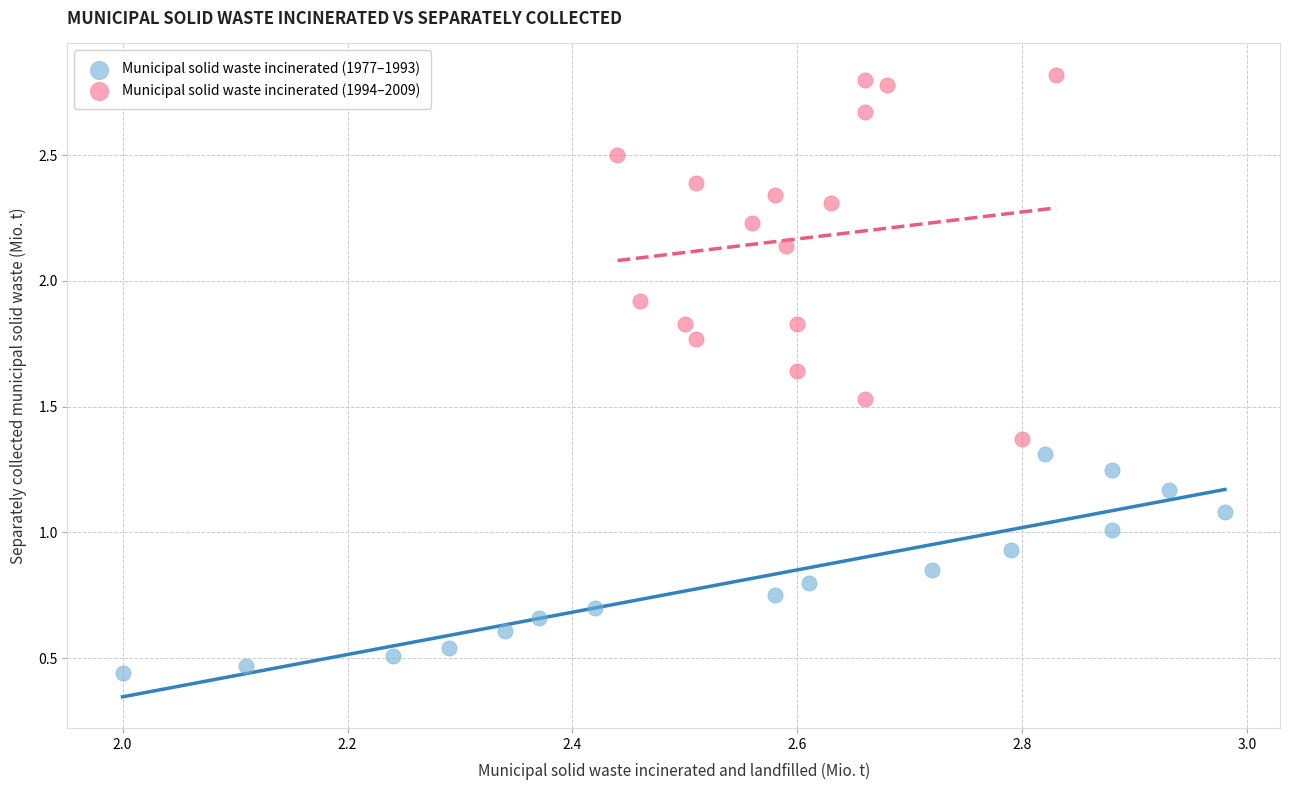

Which series contains the lowest Y value?

Municipal solid waste incinerated (1977–1993)